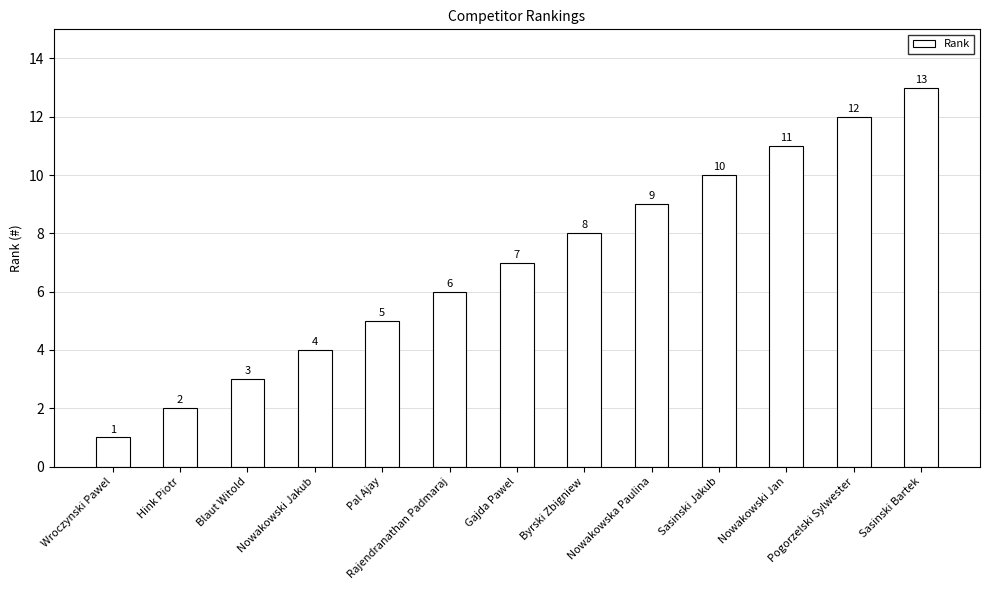

Which category has the lowest value across all series?

Wroczynski Pawel